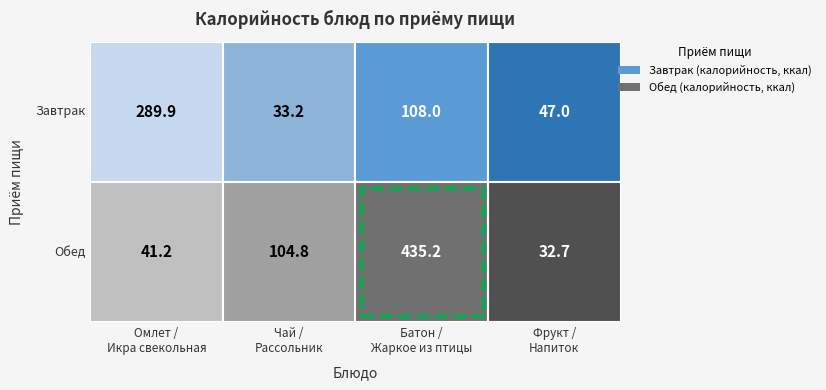

Rank the series by their average value, from lowest to highest.

Завтрак, Обед